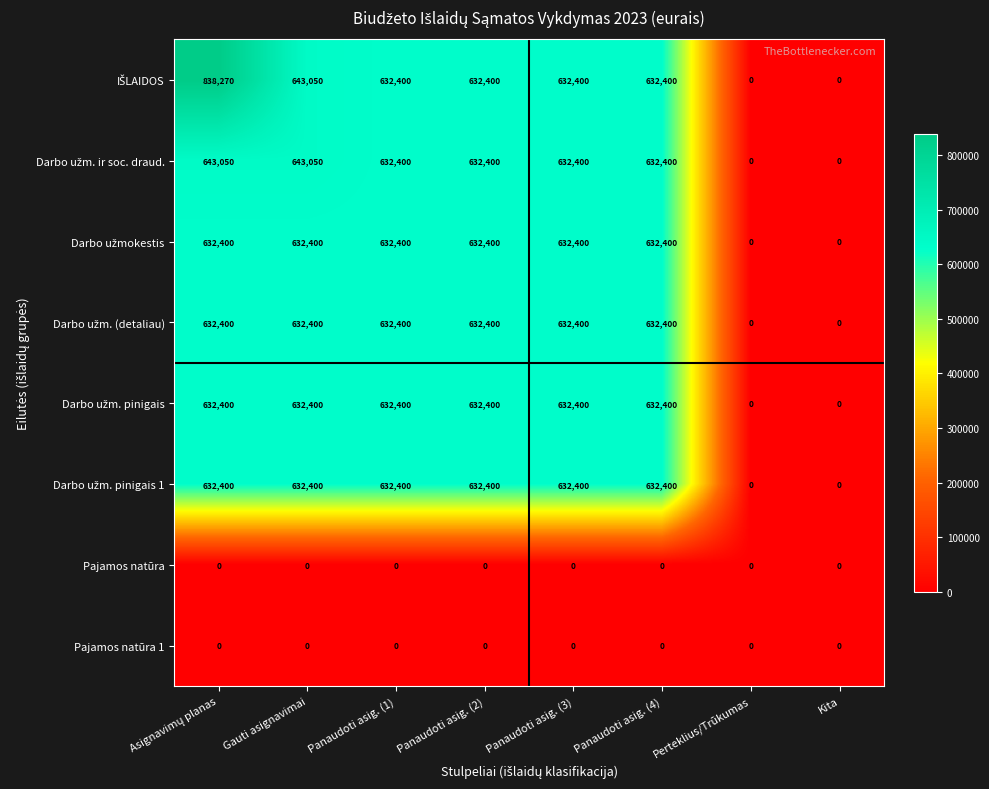

How many data points does each series have?

8